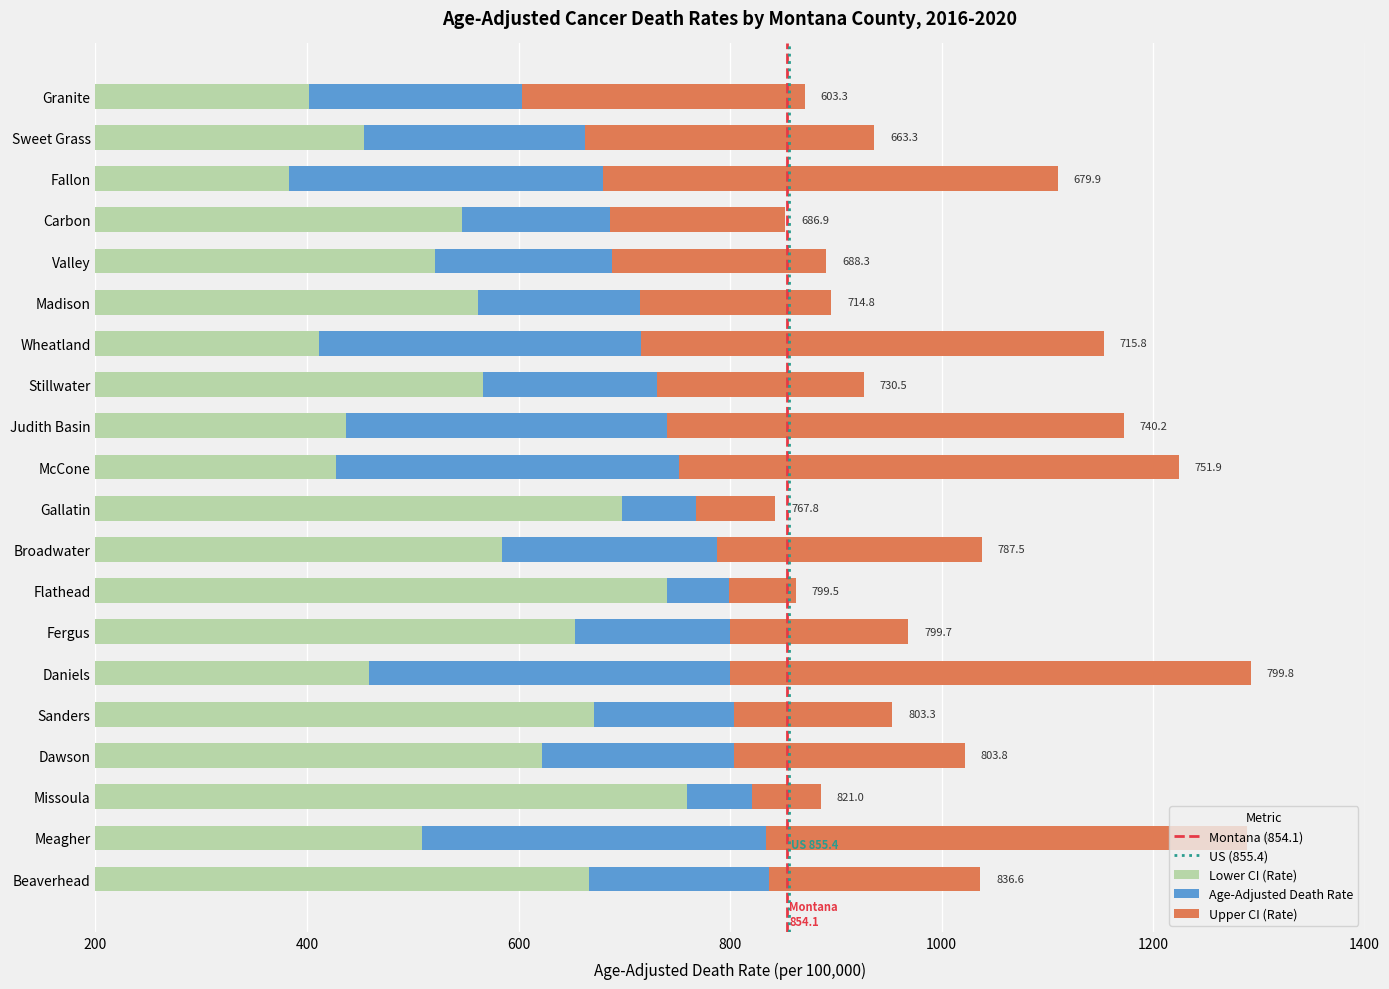

What is the total value across all series at Stillwater?

2223.5